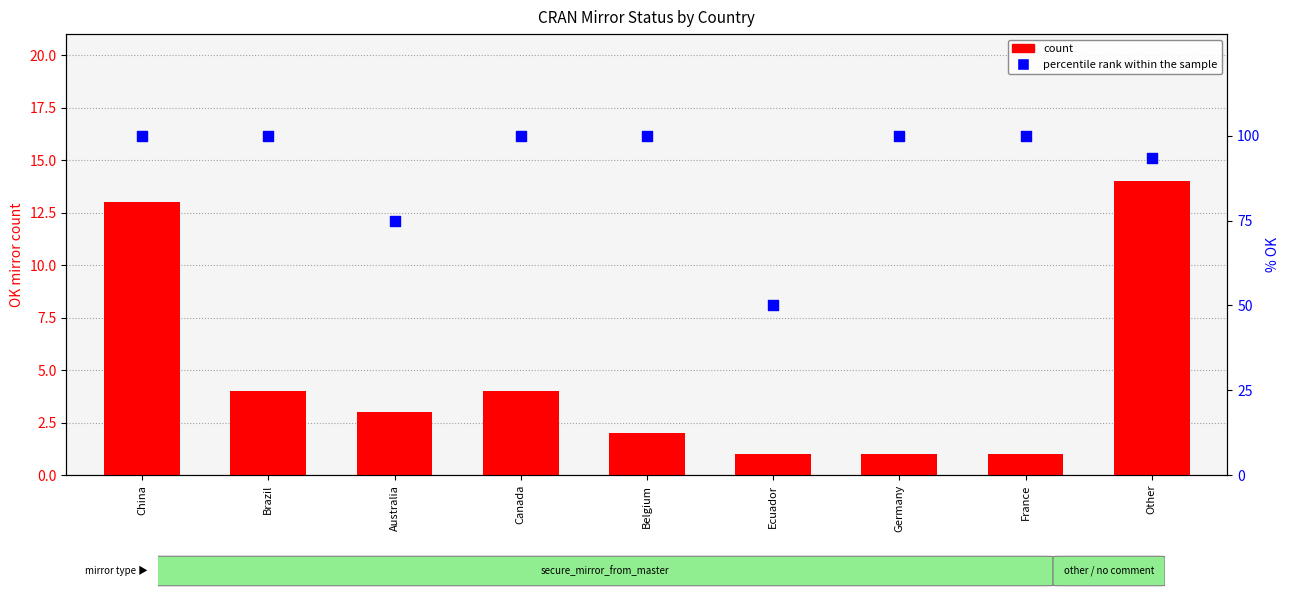

At which category is the sum across all series the highest?

China